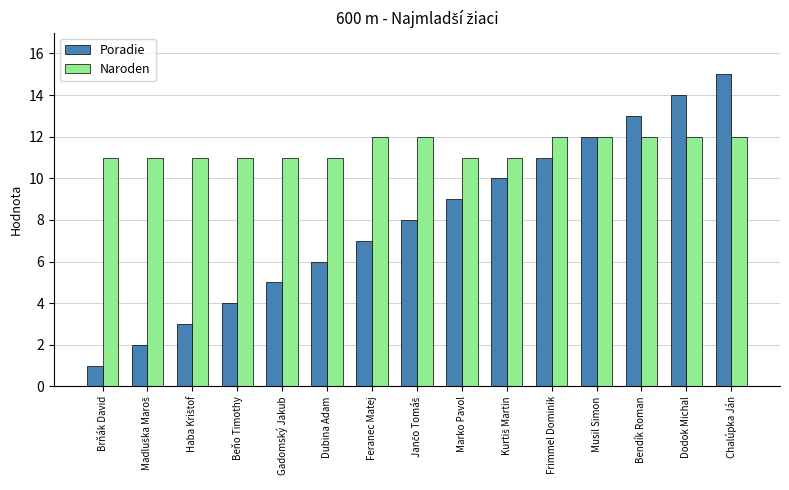

At which category does the chart reach its peak across all series?

Chalúpka Ján